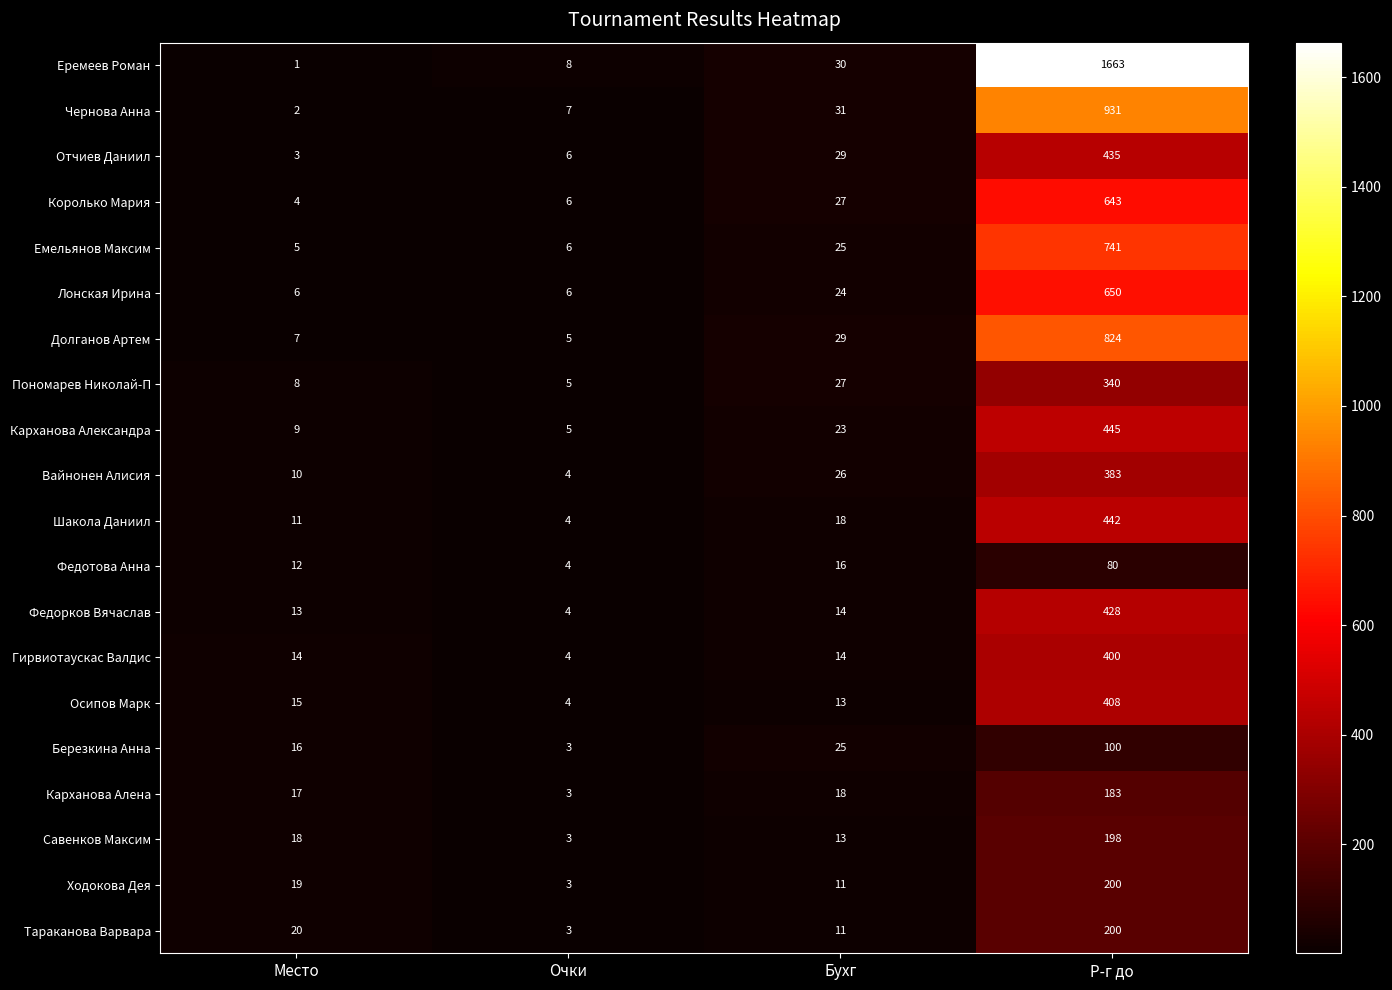

Which label corresponds to the largest value in the chart?

Р-г до